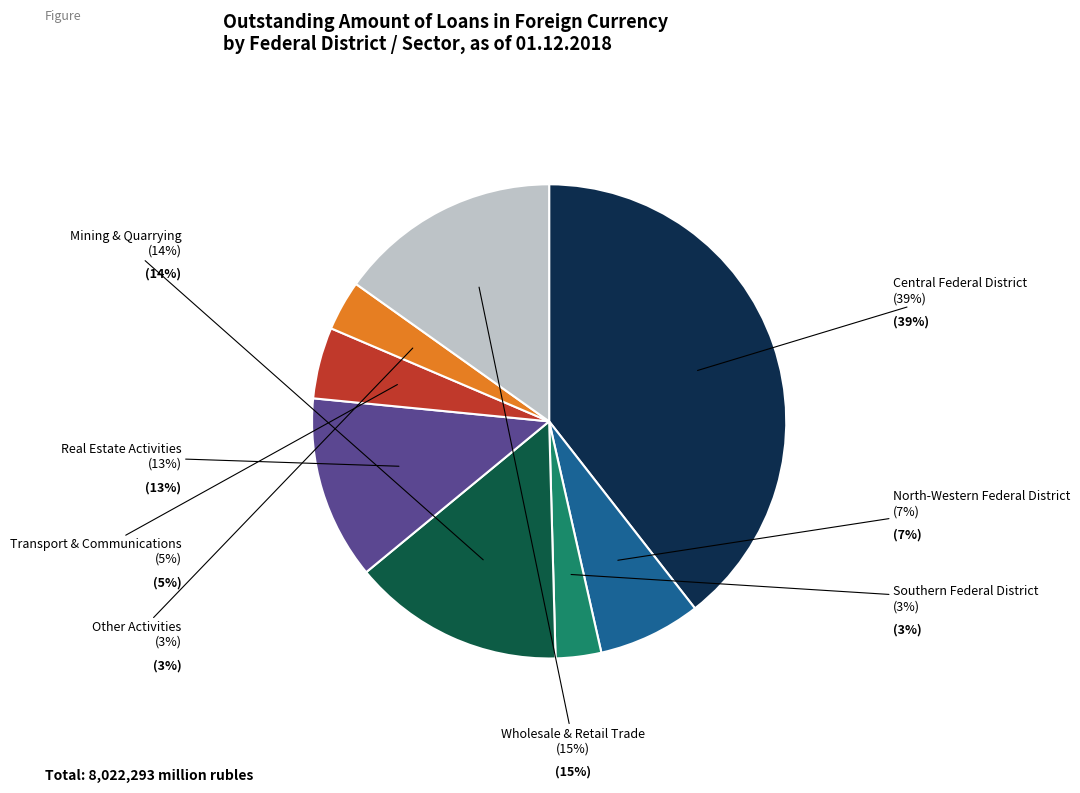

Do Mining & Quarrying and Central Federal District together represent more than half of the pie?

Yes